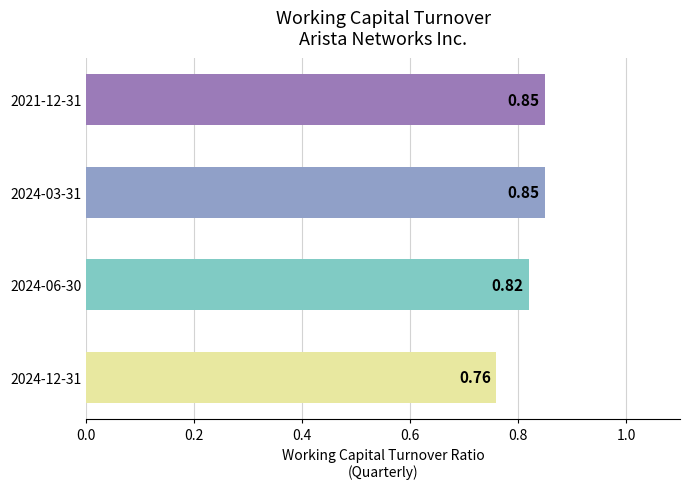

What is the sum of all values?

3.3